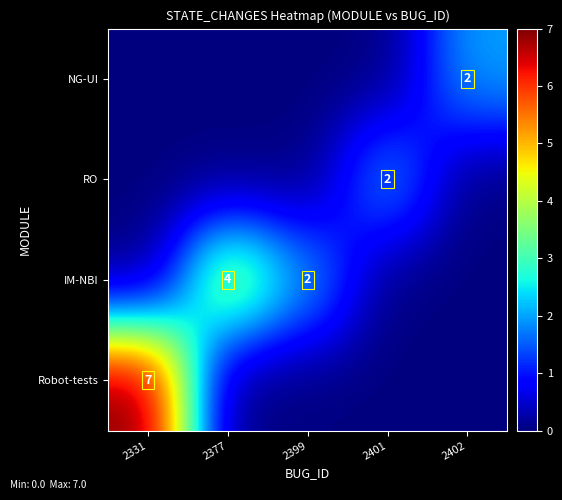

Between 2377 and 2331, which is larger?

2331